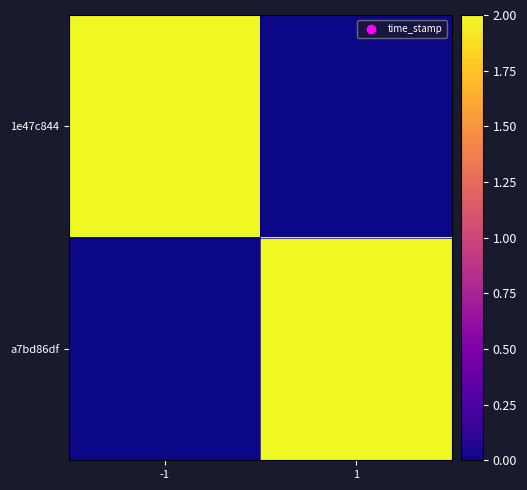

What is the difference between the highest and lowest values at -1?

2.0